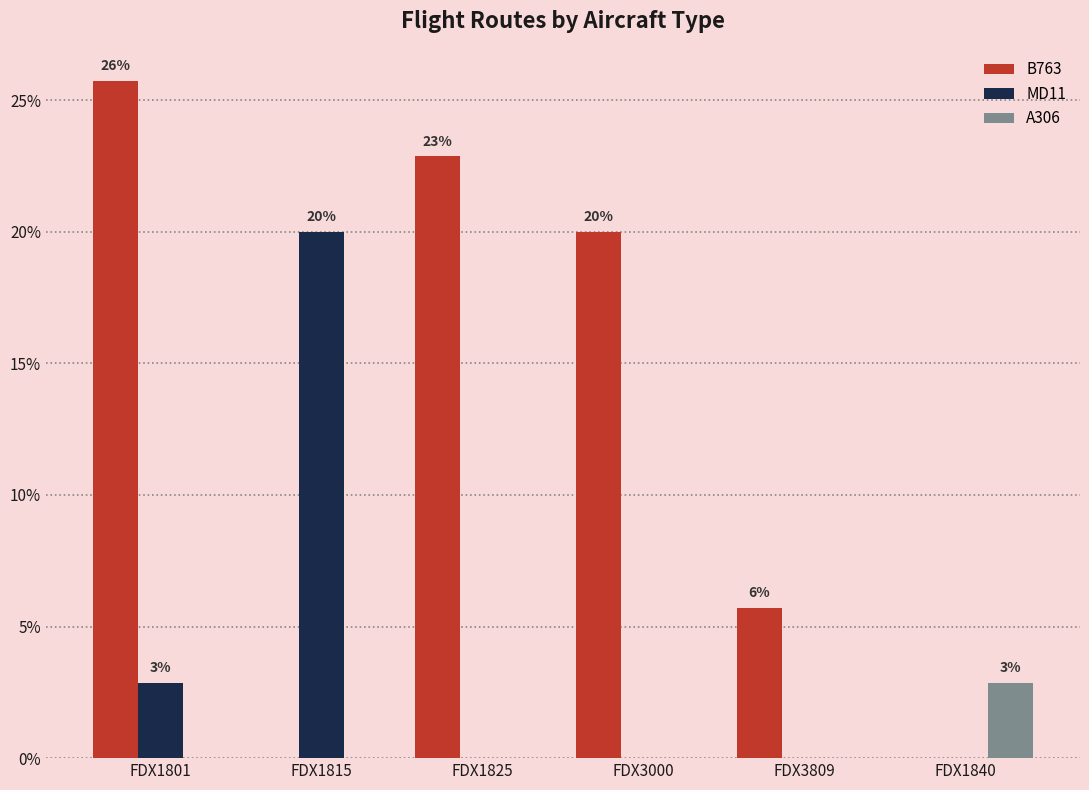

How many groups of bars are there?

6